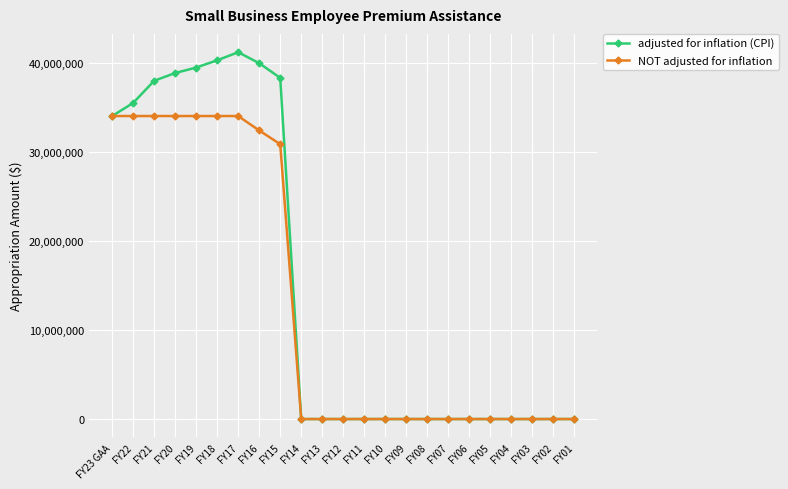

Reading right to left, list all the values displayed in this chart.

adjusted for inflation (CPI): 0	0	0	0	0	0	0	0	0	0	0	0	0	0	38327219	39977956	41210176	40306630	39487985	38873597	38003695	35514751	34042020
NOT adjusted for inflation: 0	0	0	0	0	0	0	0	0	0	0	0	0	0	30877115	32420971	34042020	34042020	34042020	34042020	34042020	34042020	34042020